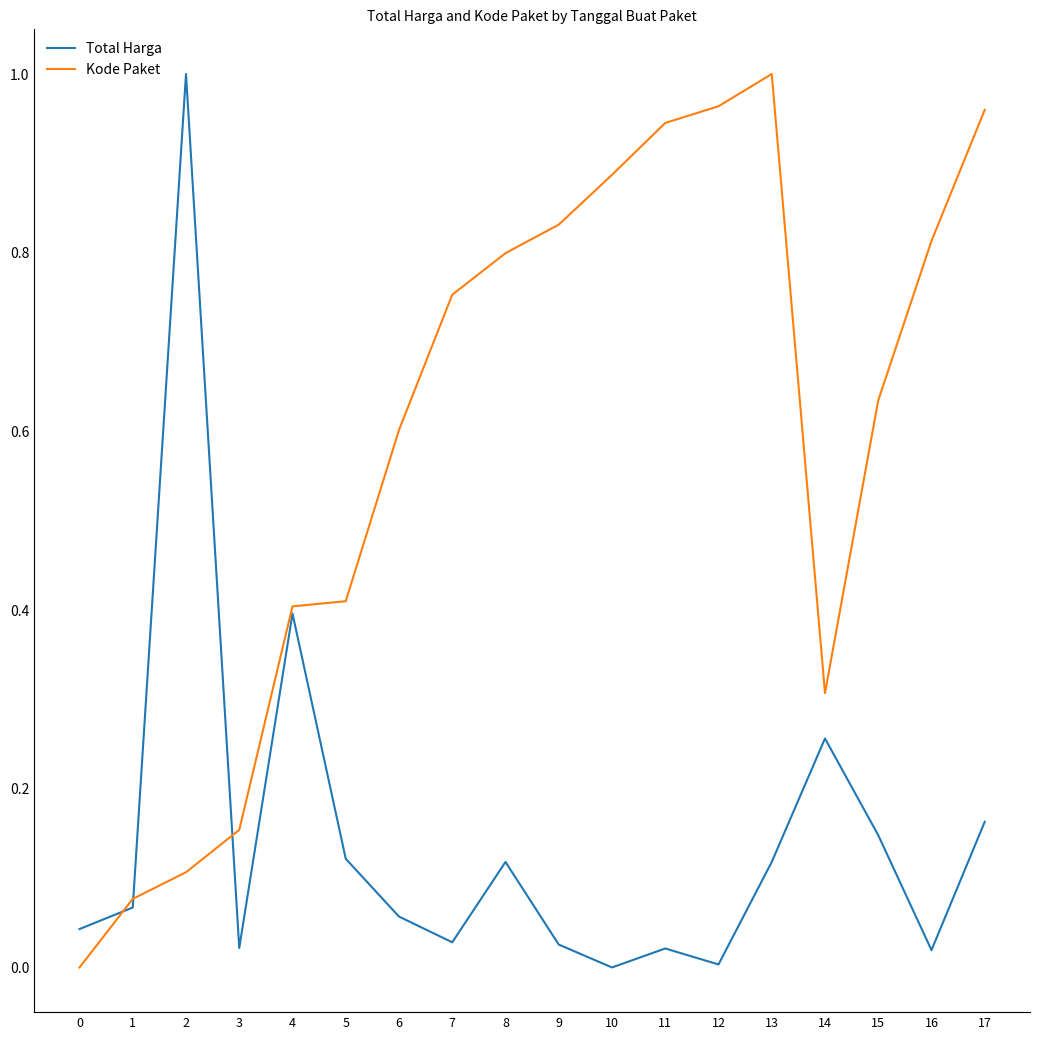

Rank the series by their average value, from lowest to highest.

Total Harga, Kode Paket